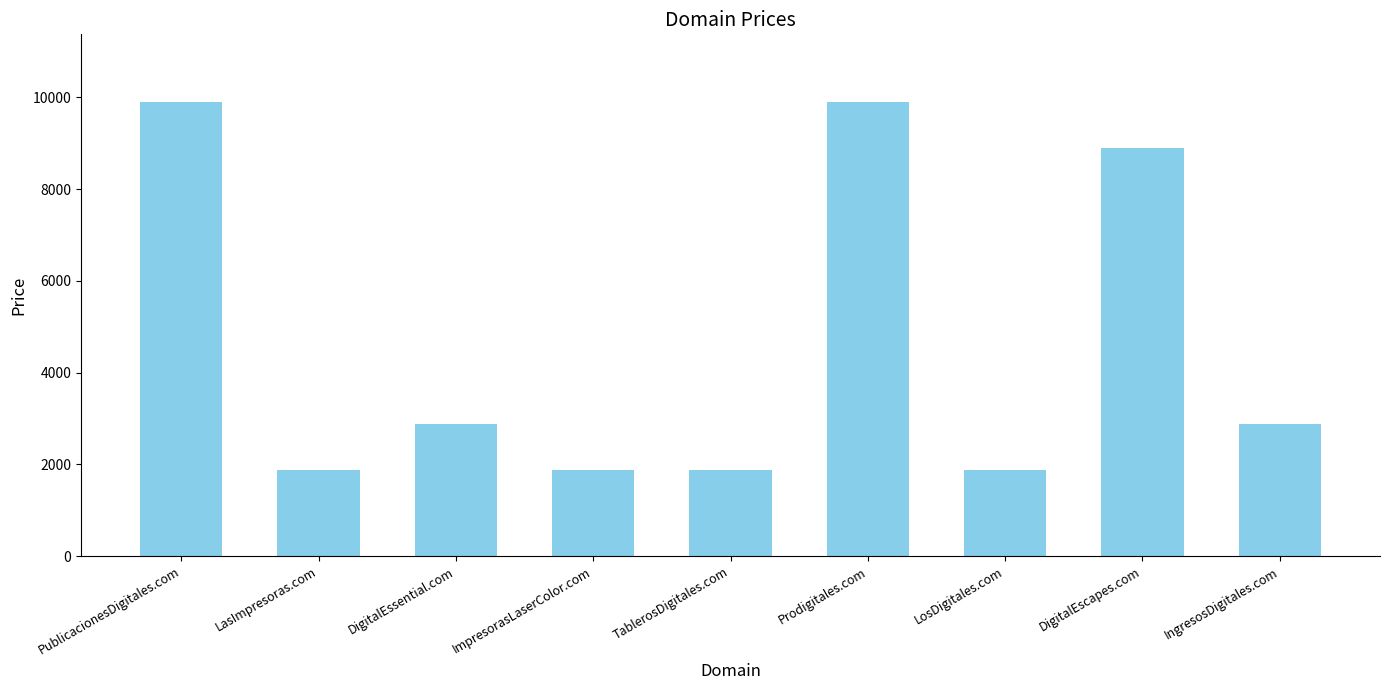

Is it true that the value at LasImpresoras.com is 1158?

False